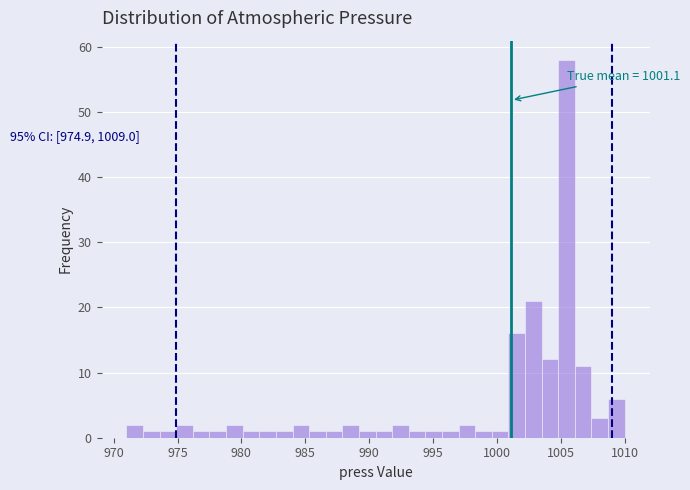

Read against the x-axis, roughly where is the centre of the tallest bar?

1005.5